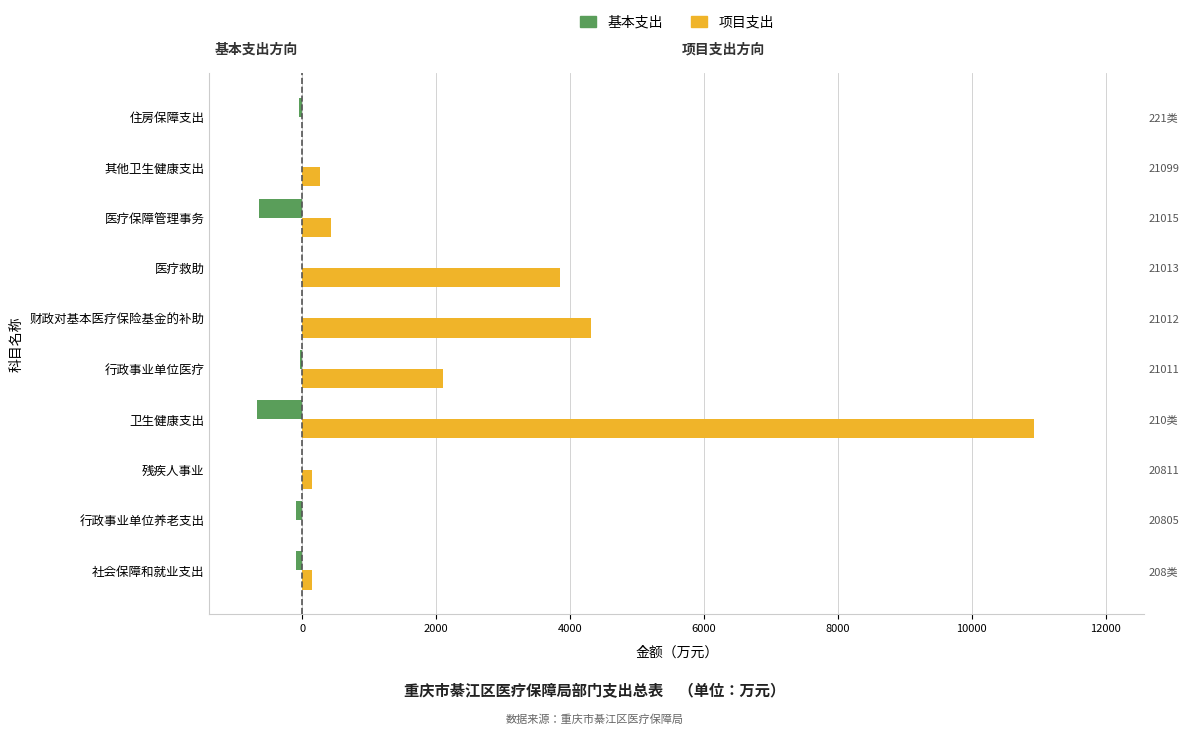

Between 卫生健康支出 and 其他卫生健康支出, which series saw the biggest shift?

项目支出